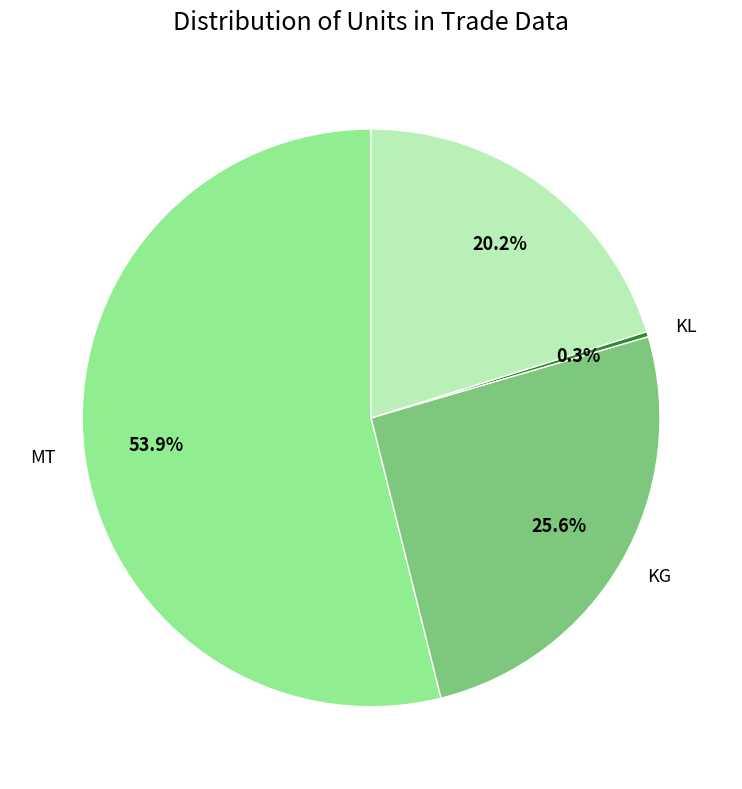

Does any single category account for the majority?

Yes